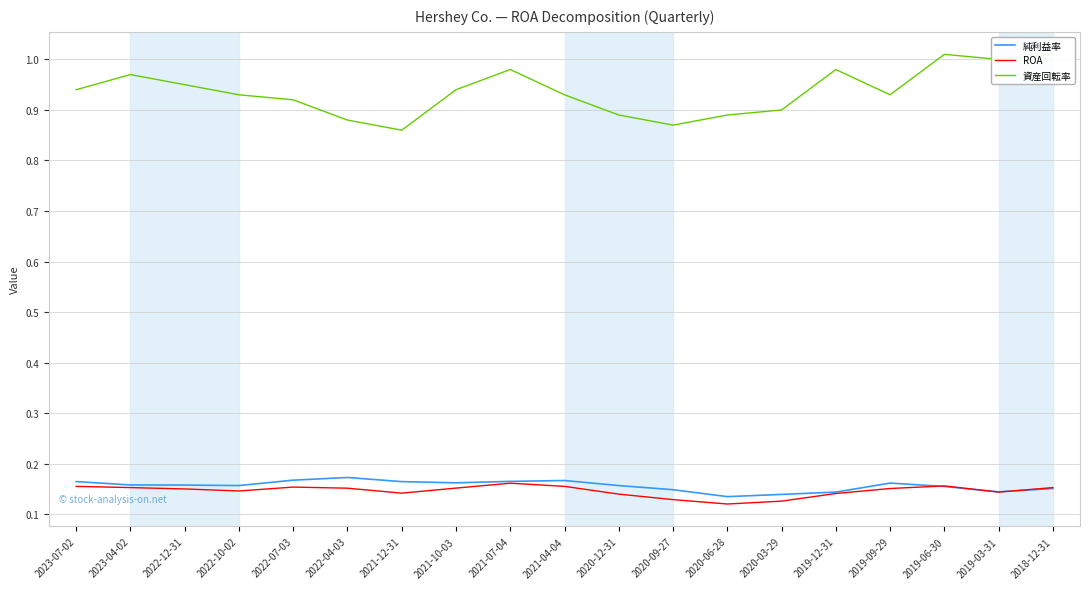

The 純利益率 series shows 0.1 at 2020-09-27. True or false?

True